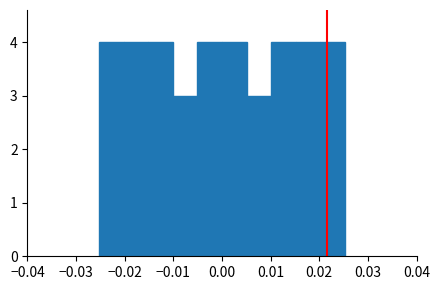

How tall is the bar that spans 0.000 to 0.005 on the x-axis? Neither the bar edges nor the heights are printed on the chart, so give them approximately, as read against the axes.

4